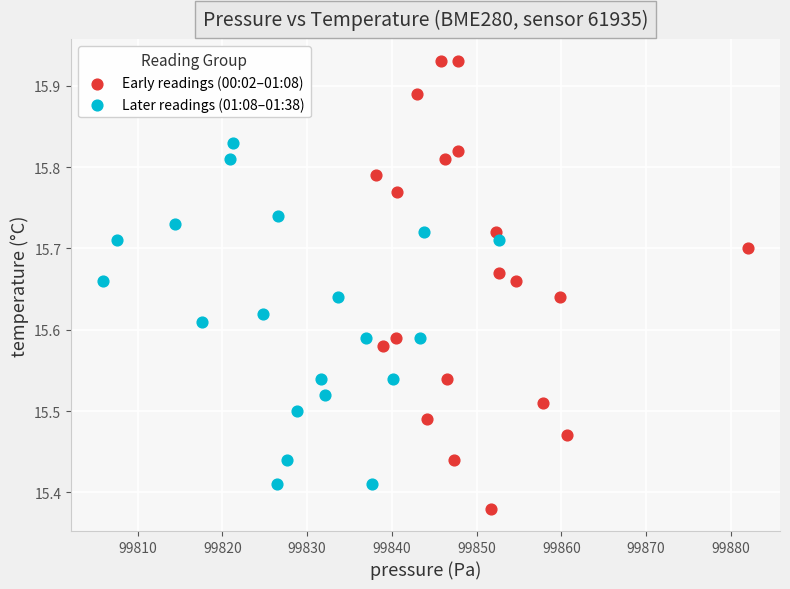

Which series reaches the maximum Y coordinate?

Early readings (00:02–01:08)